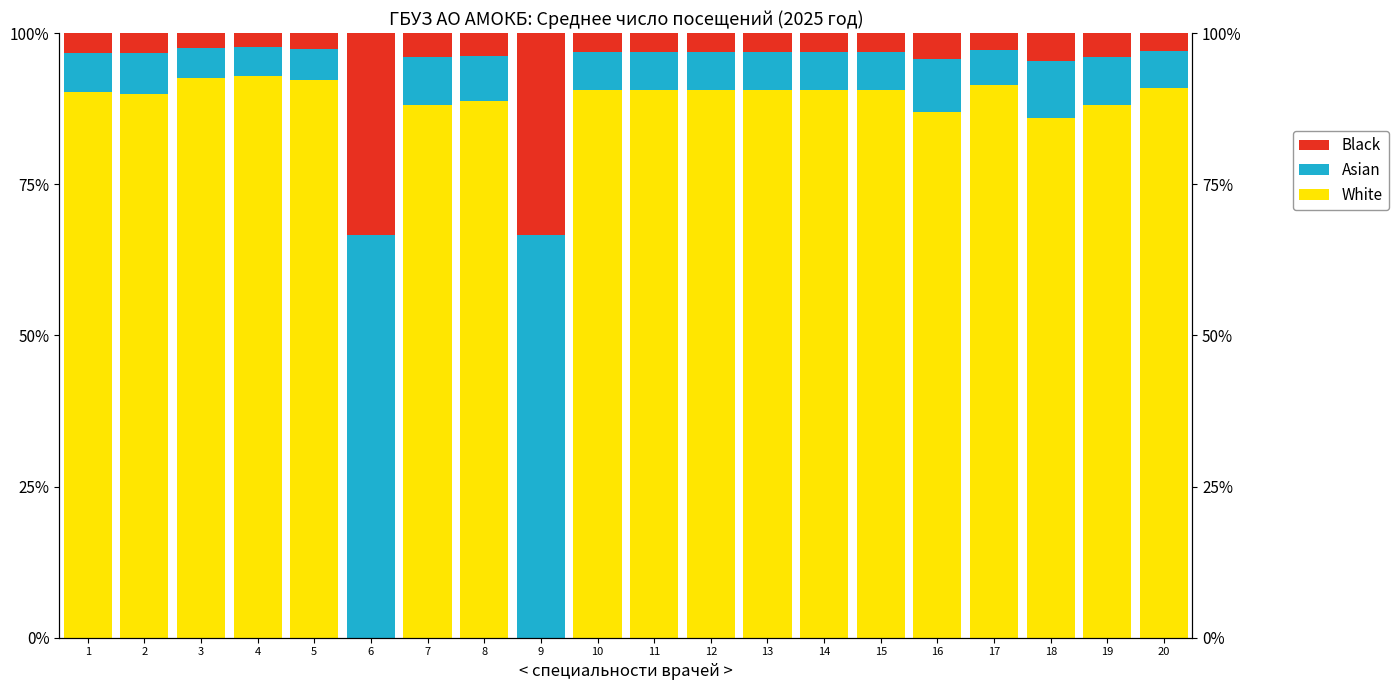

The White series shows 42.0 at 3. True or false?

False